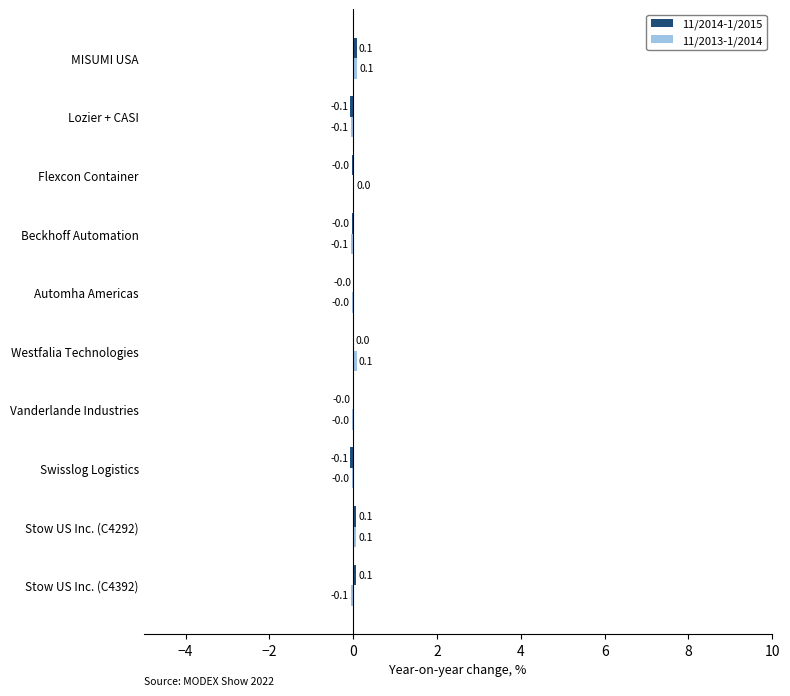

How many categories are shown in the chart?

10